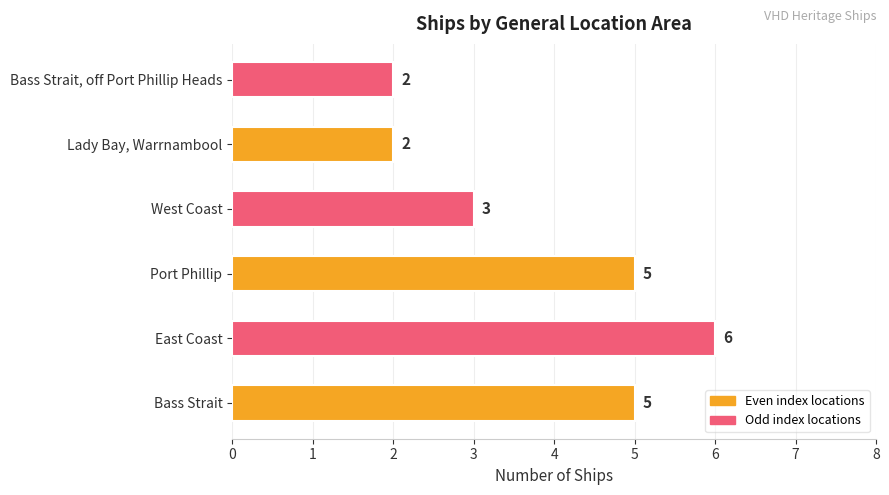

What is the sum of the values at Bass Strait, off Port Phillip Heads and Port Phillip?

7